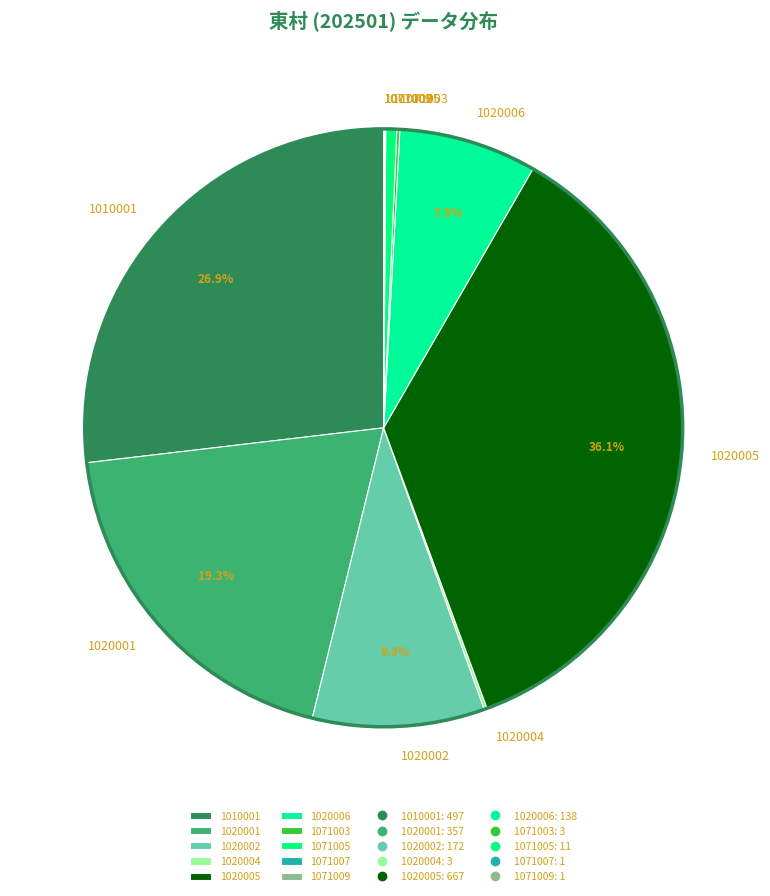

What percentage is the 1010001 slice, to the nearest percent?

27%